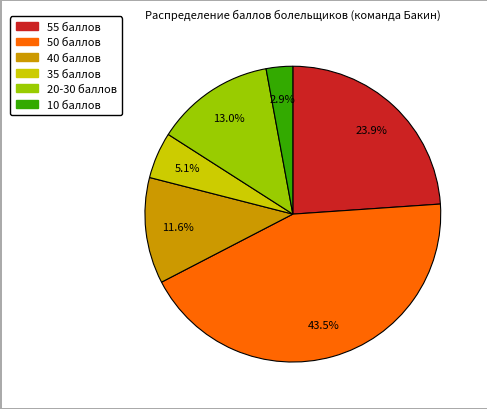

Does any single category account for the majority?

No